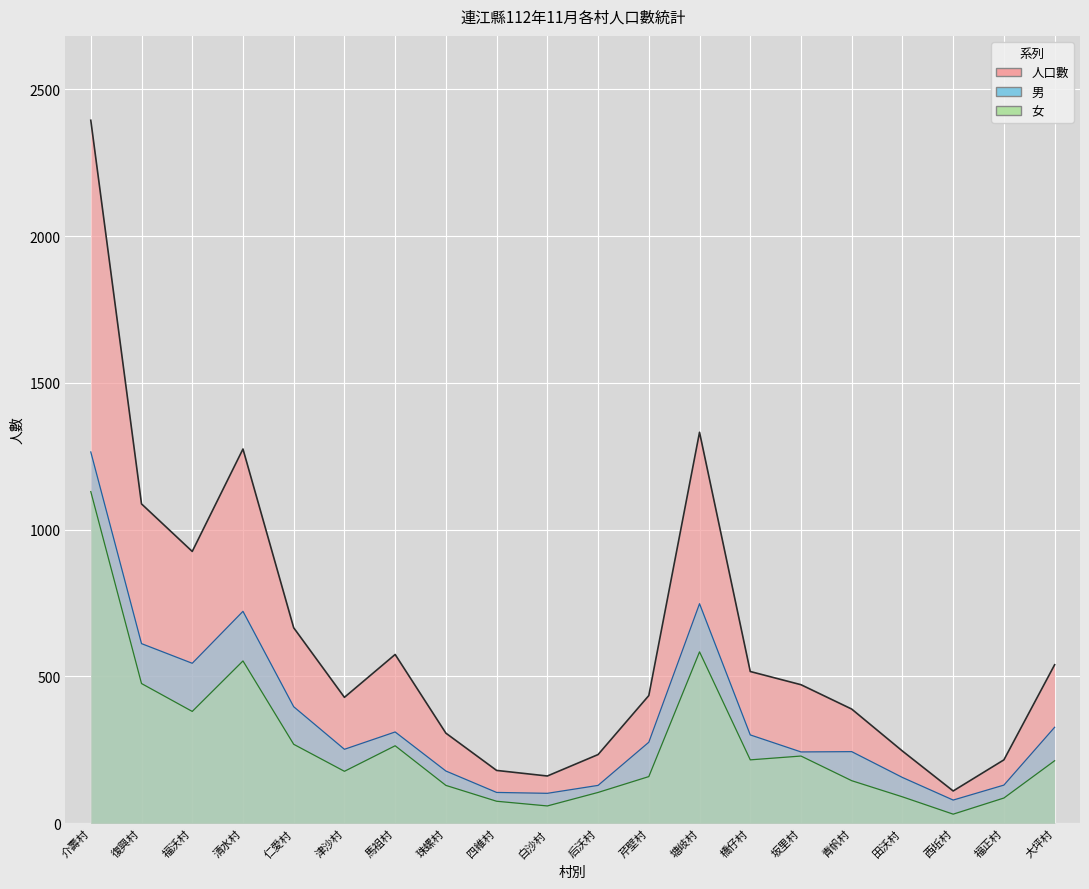

How many series are shown in this chart?

3